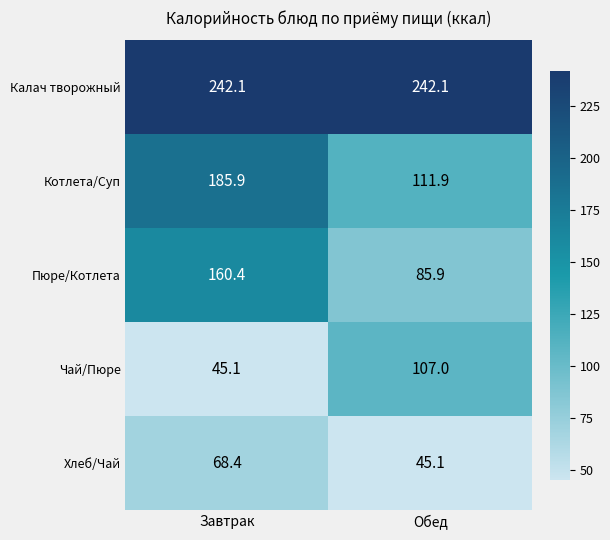

What is the spread (max minus min) of values at Завтрак?

197.0